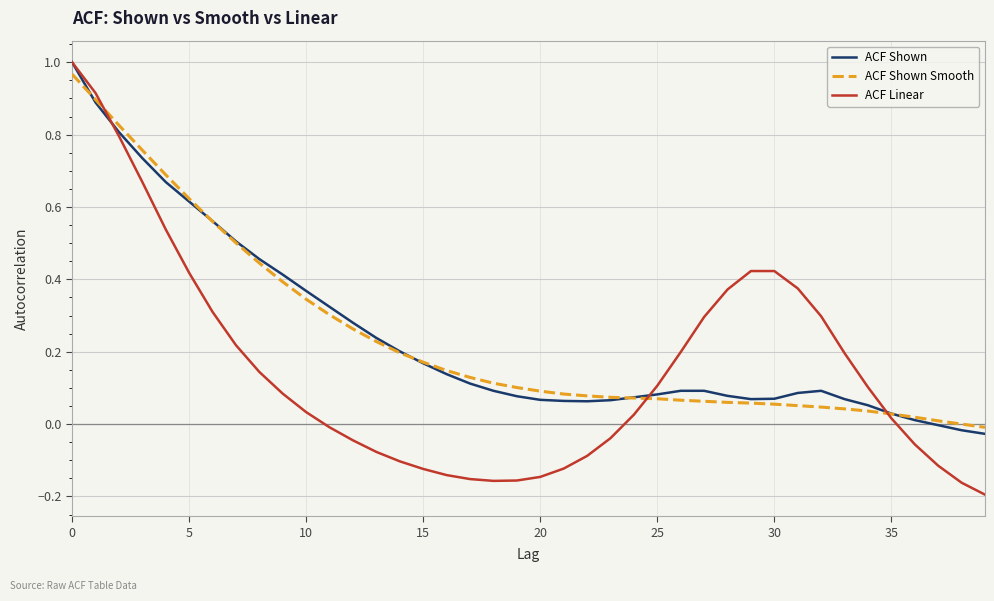

Which series has the largest range (max minus min)?

ACF Linear